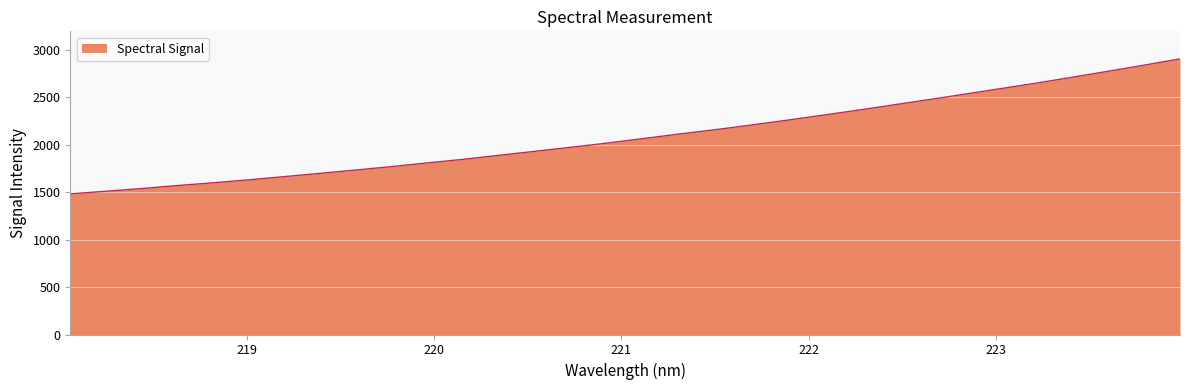

Reading left to right, transcribe all the data shown in this chart.

1482.7	1510.7	1539.0	1570.8	1600.2	1631.4	1665.8	1699.9	1735.3	1771.6	1810.4	1848.3	1890.9	1932.7	1975.1	2019.0	2066.1	2113.9	2159.3	2207.8	2258.6	2311.8	2365.2	2421.5	2477.5	2535.6	2593.6	2651.5	2713.5	2776.2	2840.3	2906.1